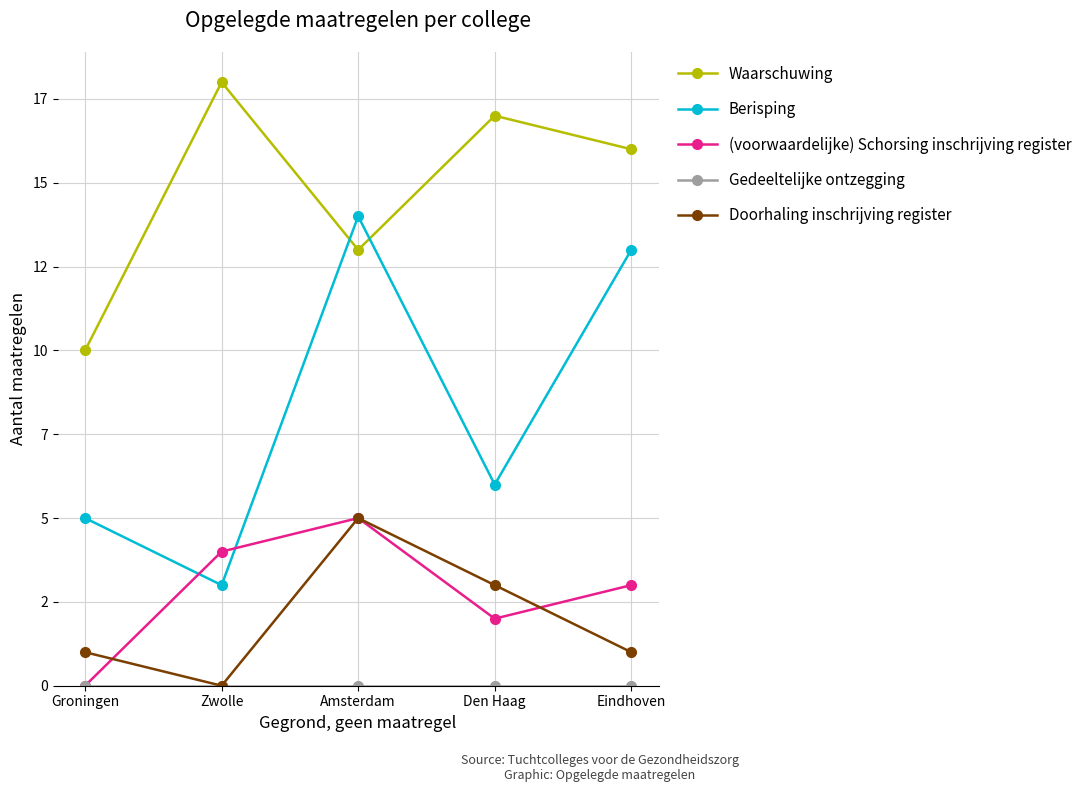

Is this an area chart (filled region under the line)?

No